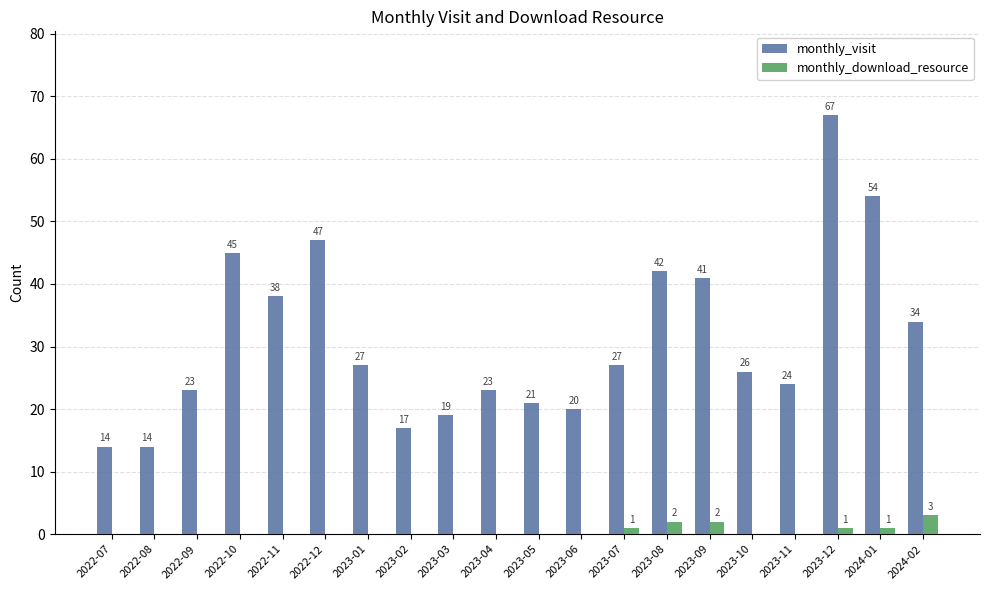

Which series has the largest range (max minus min)?

monthly_visit